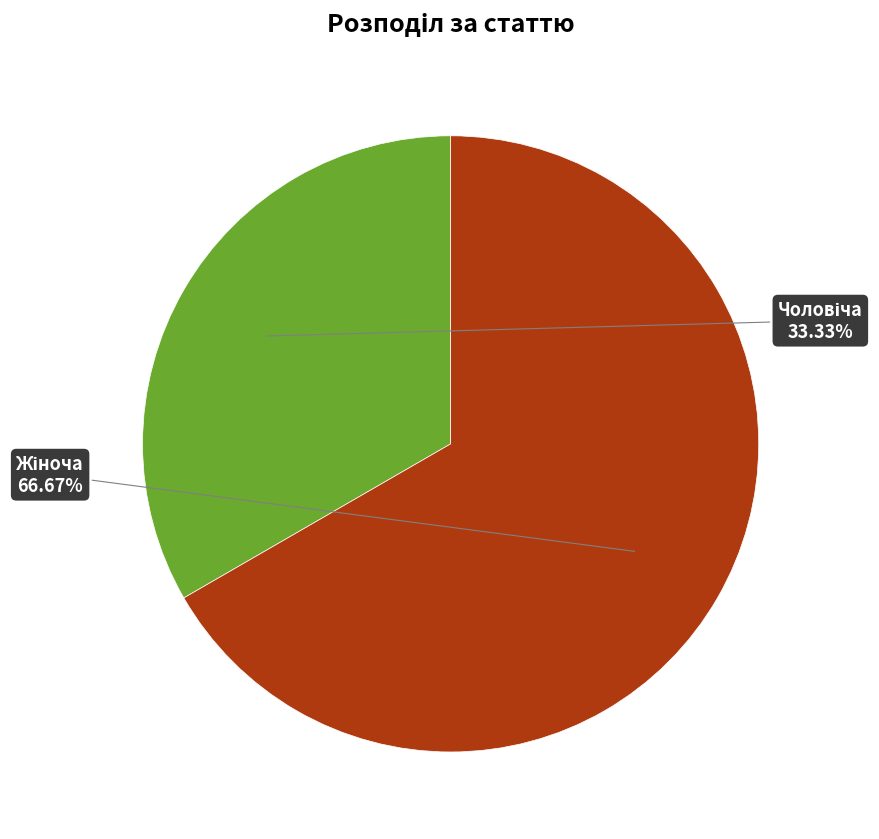

Does any single category account for the majority?

Yes